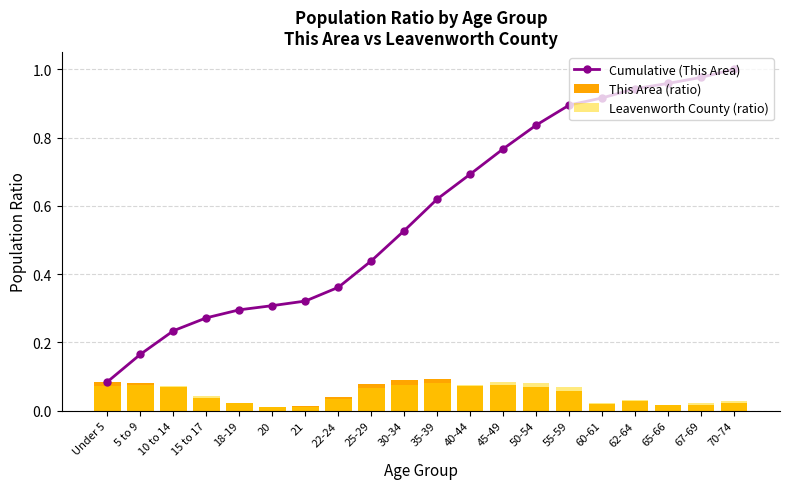

Between 25-29 and 40-44, which series saw the biggest shift?

Cumulative (This Area)